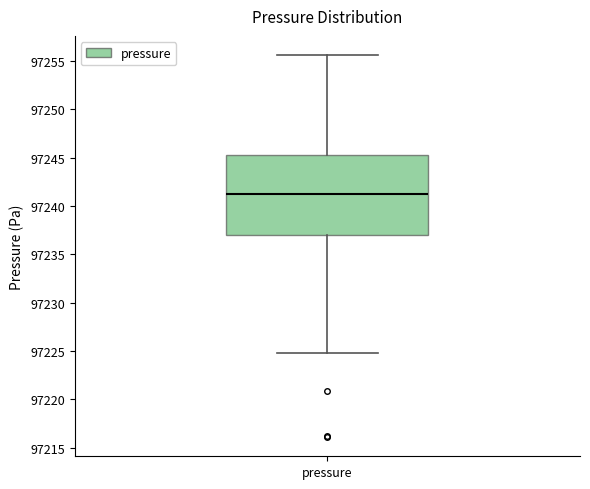

Read this box plot against the y-axis: the position of the median line, the range covered by the box, and the ends of both whiskers. The values are not printed on the chart, so give them approximately, as read against the axis.

median 97241.5, box 97237.0 to 97245.5, whiskers 97225.0 to 97255.5